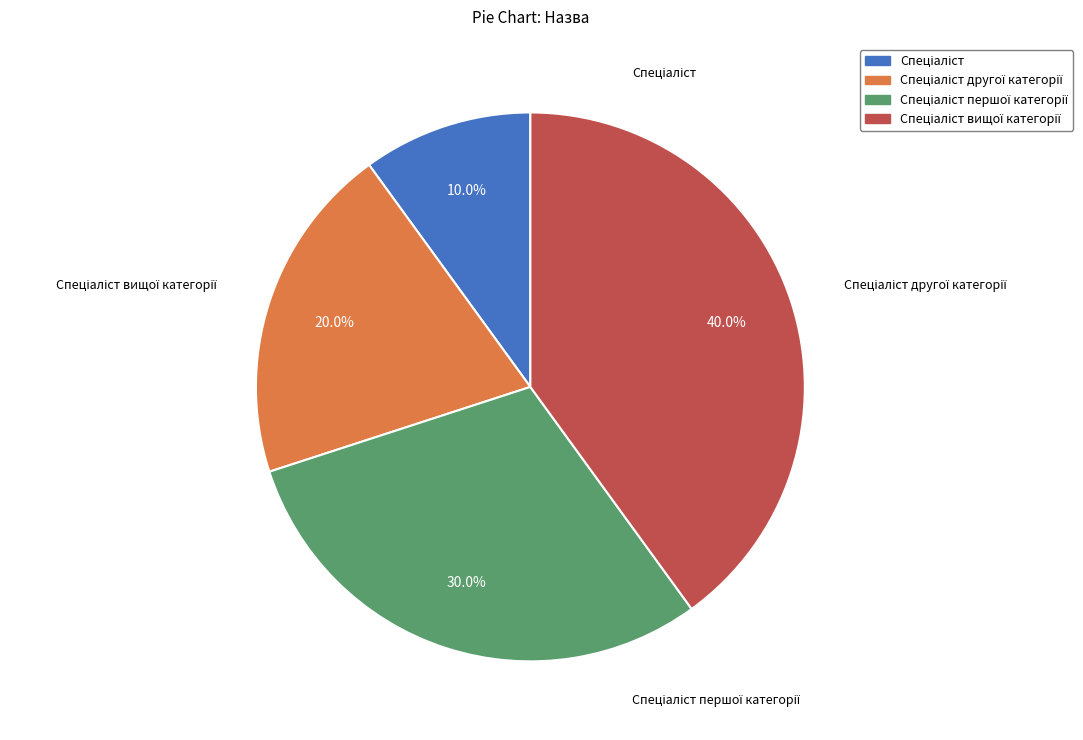

Is there any slice that represents more than half of the pie?

No